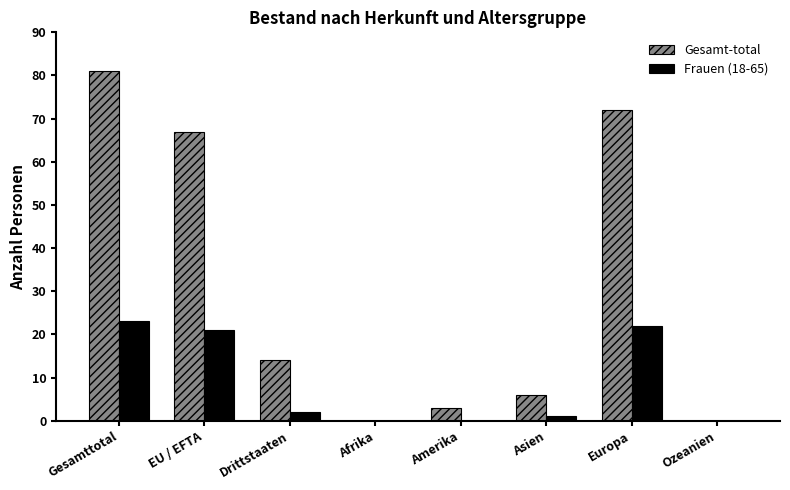

The value of Frauen (18-65) at Ozeanien is 0. True or false?

True